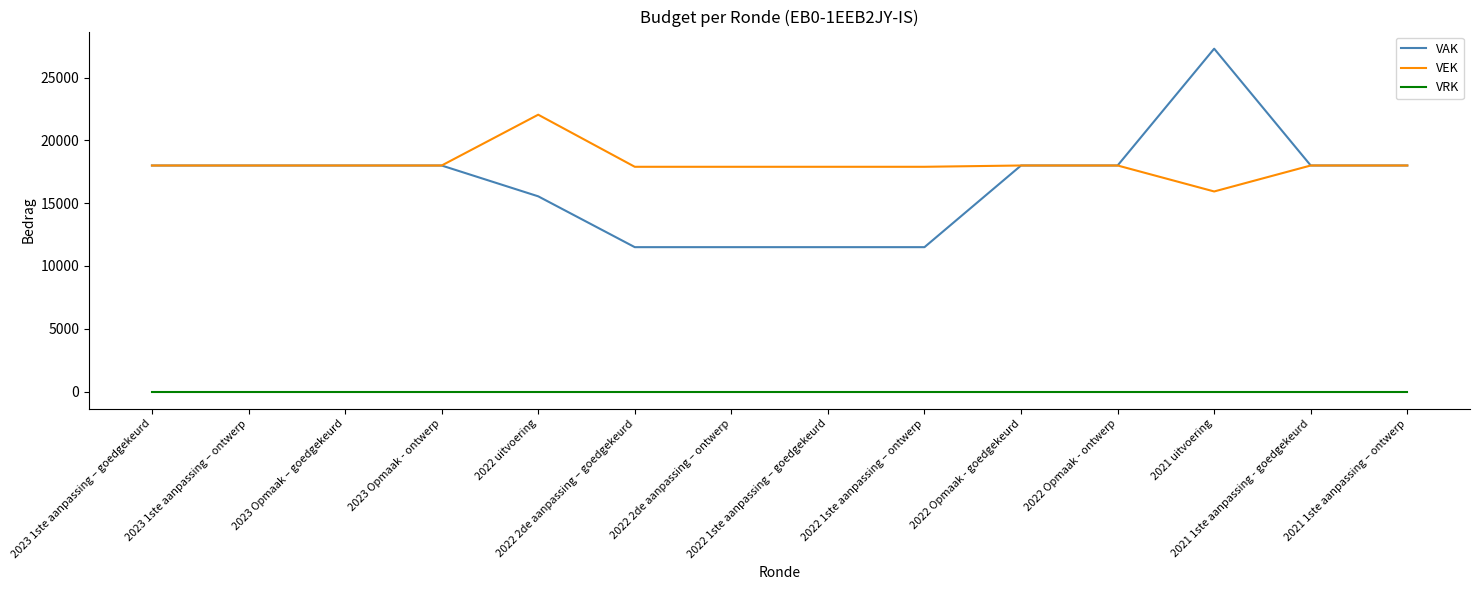

At which label does VEK reach its peak?

2022 uitvoering